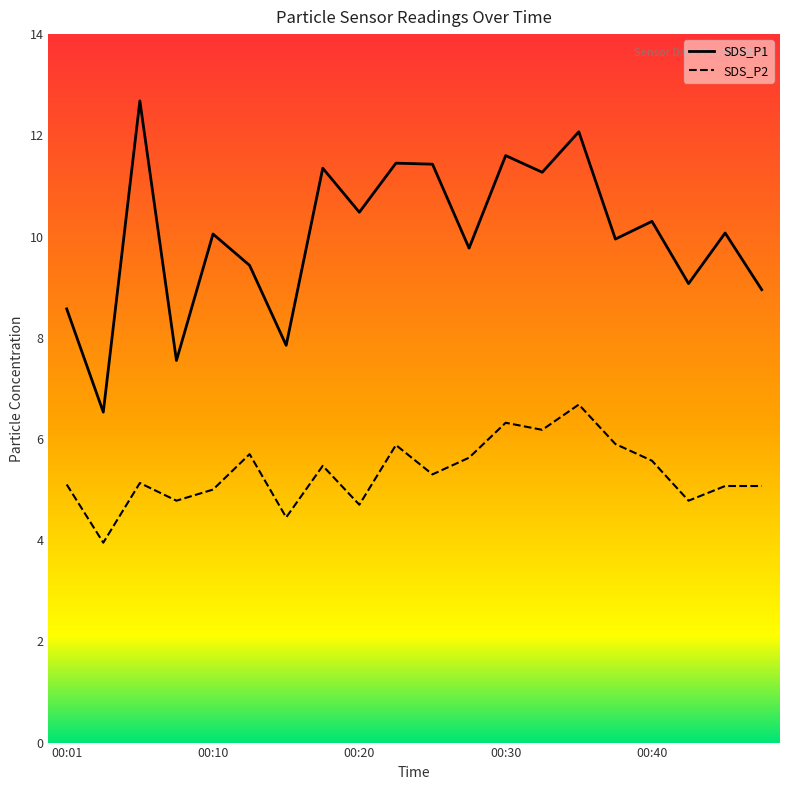

Does the chart display data point markers on the line(s)?

No